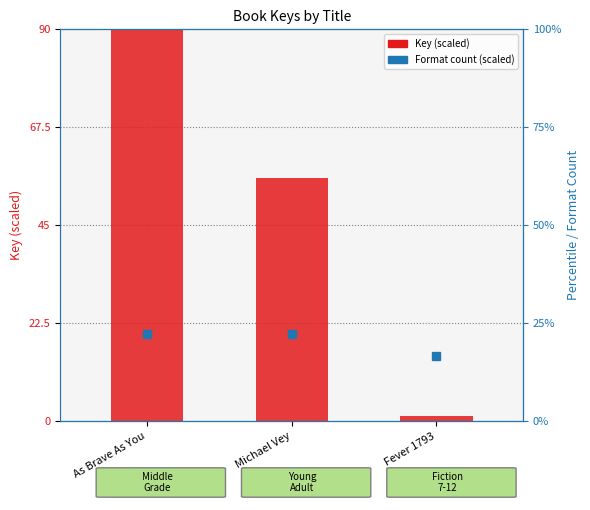

What is the greatest value displayed?

90.0